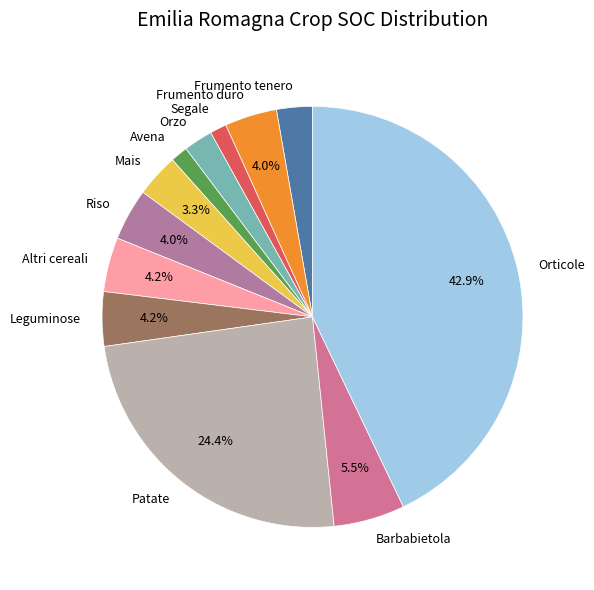

What is the total percentage of Barbabietola and Patate?

29.9%